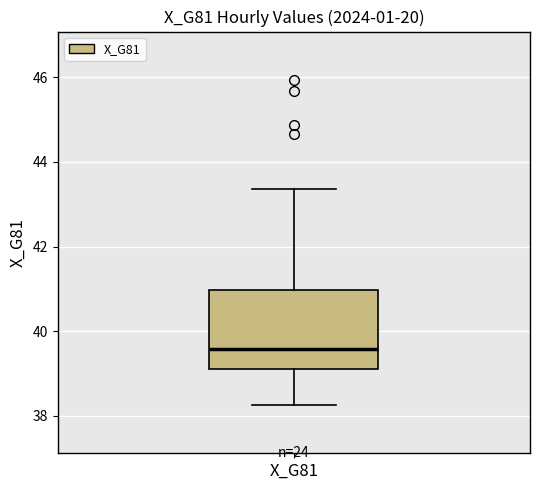

Transcribe this box plot: give where the median line is, the range the box spans, and where the two whiskers end, as read against the y-axis. The values are not printed on the chart, so give them approximately, as read against the axis.

median 39.6, box 39.2 to 41.0, whiskers 38.2 to 43.4